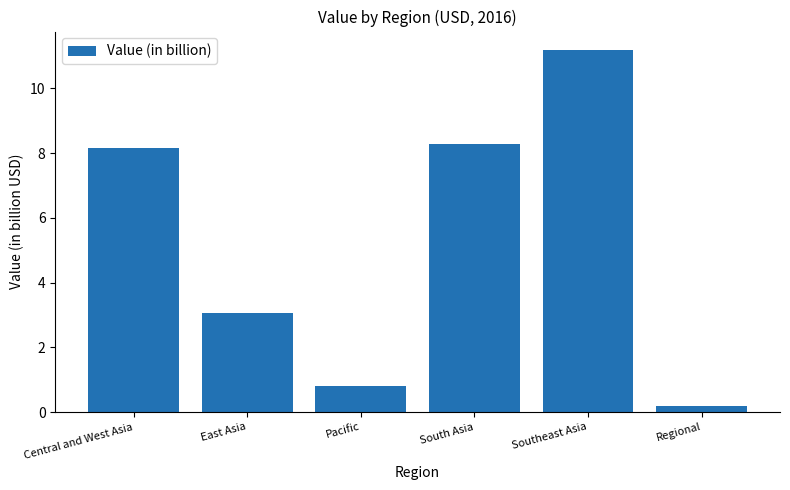

Between Regional and Southeast Asia, which is larger?

Southeast Asia